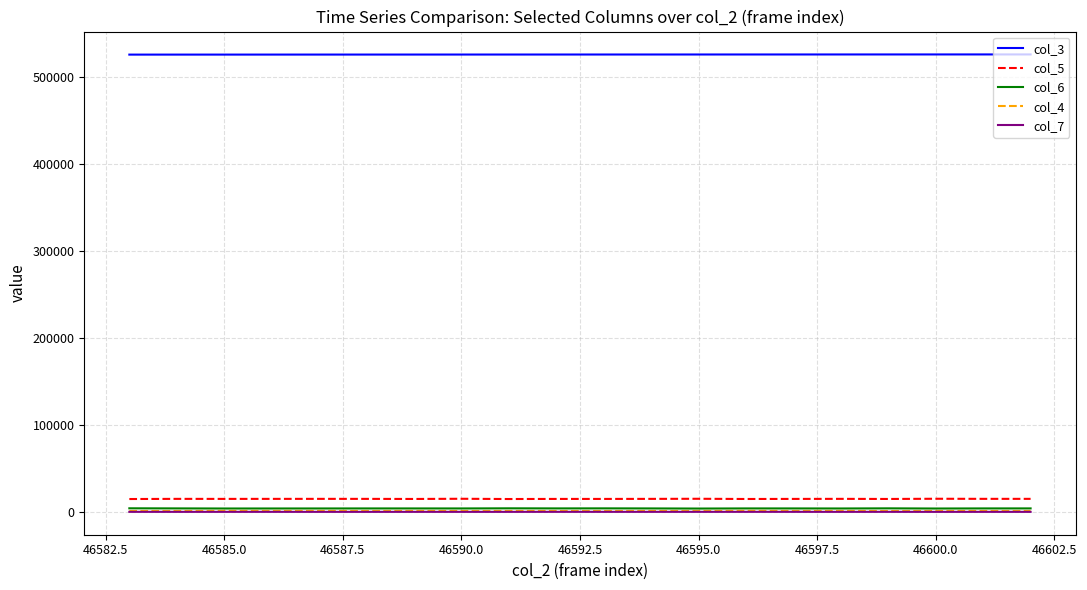

What is the greatest value displayed?

525868